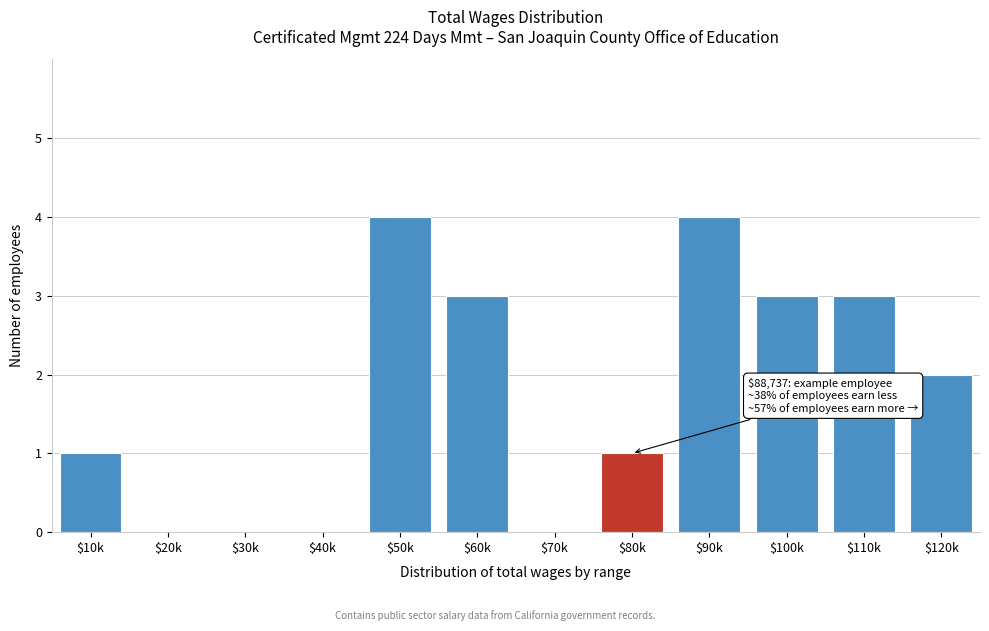

What is the greatest value displayed?

4